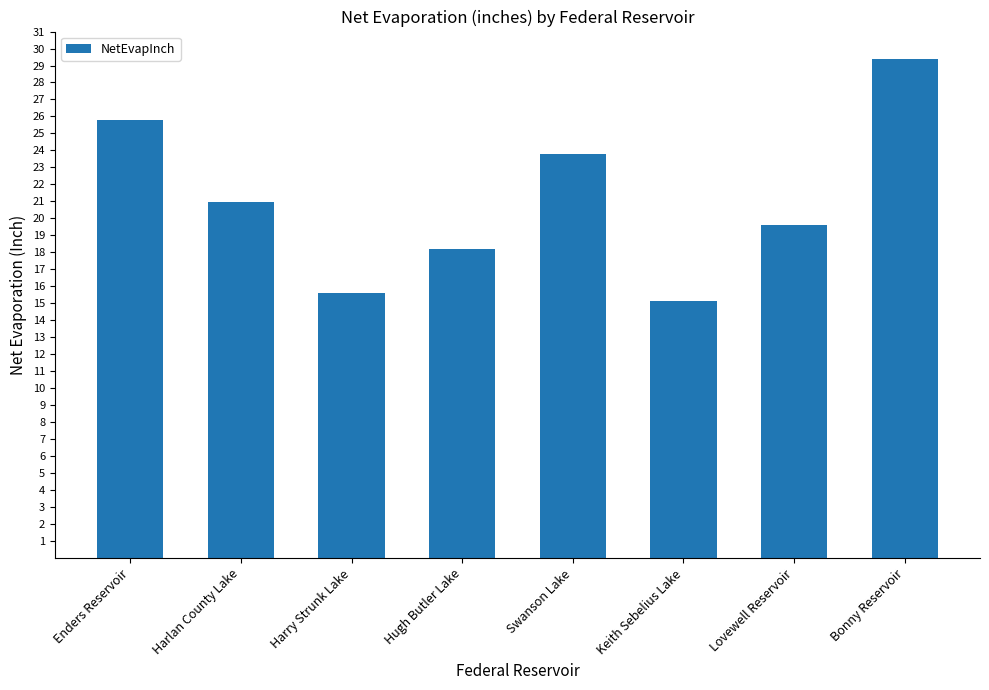

Are the bars grouped side by side (vs. stacked)?

No